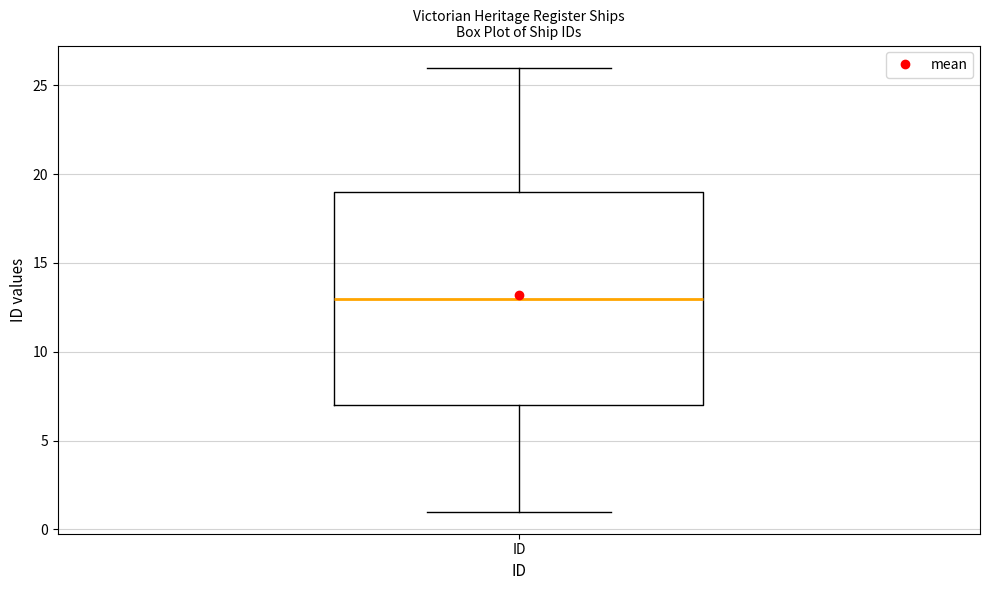

Transcribe this box plot: give where the median line is, the range the box spans, and where the two whiskers end, as read against the y-axis. The values are not printed on the chart, so give them approximately, as read against the axis.

median 13, box 7 to 19, whiskers 1 to 26